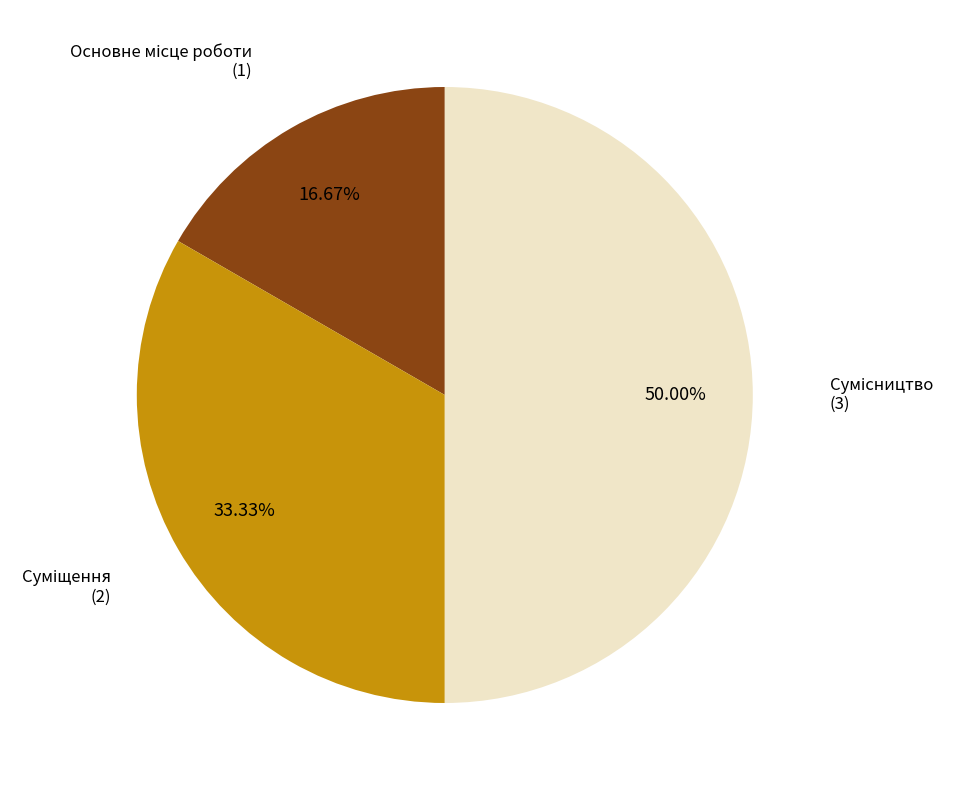

Which category has the smallest portion of the pie?

Основне місце роботи